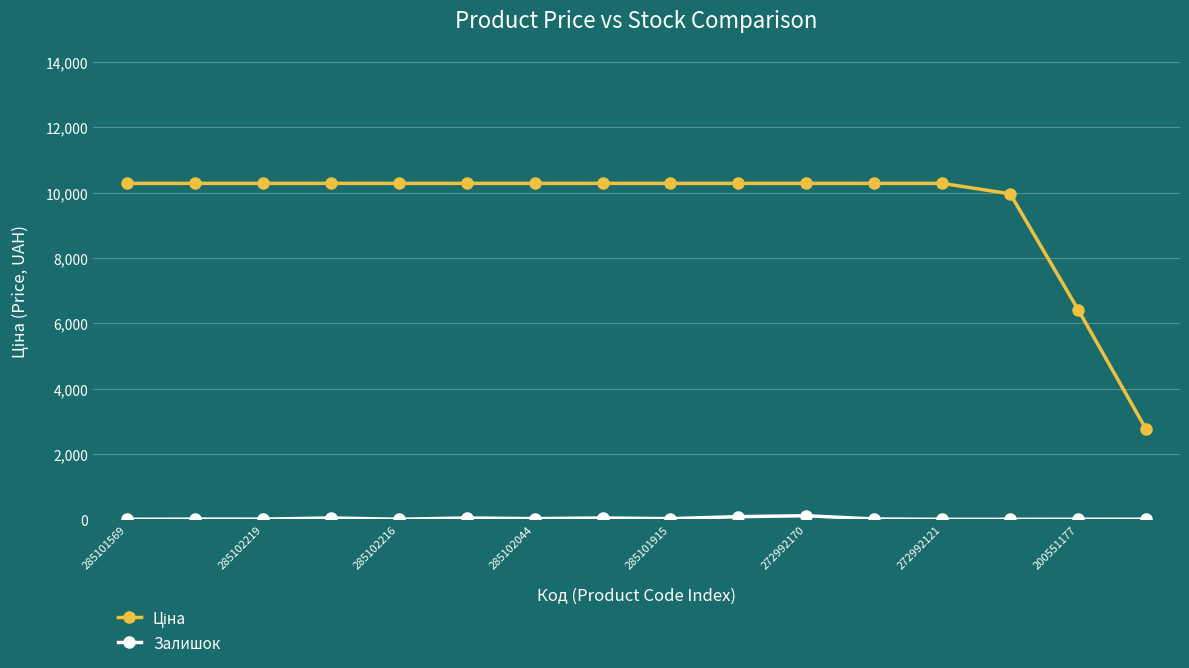

What is the value of the Залишок point at the 9th from the left?

20.0